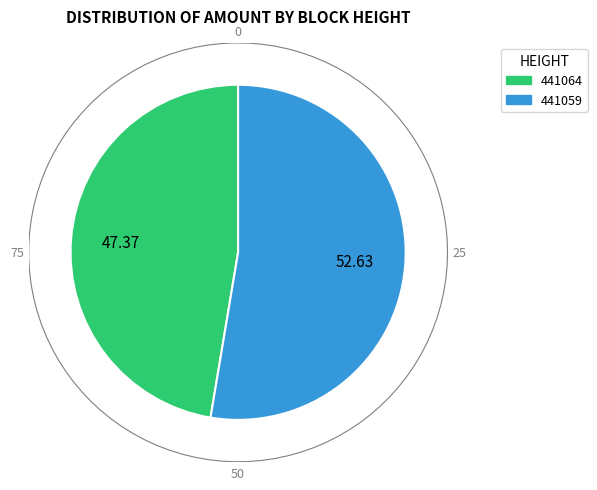

What is the largest slice in the pie chart?

441059